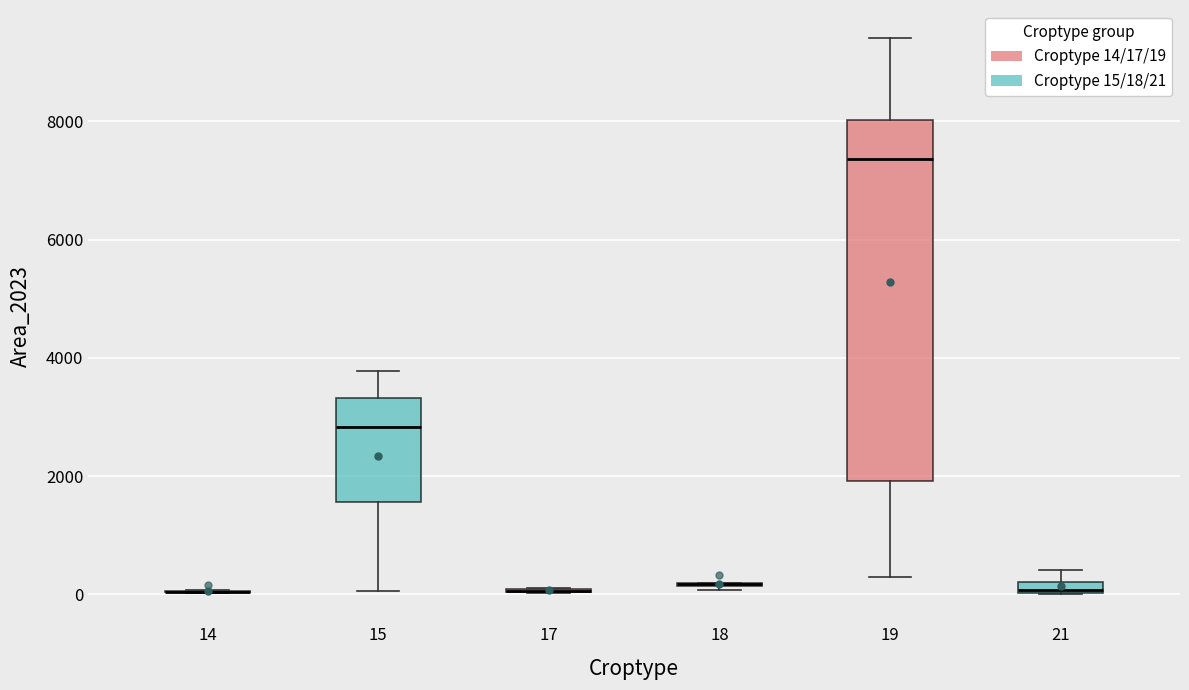

Comparing the boxes themselves (not the whiskers), which one is the tallest?

19